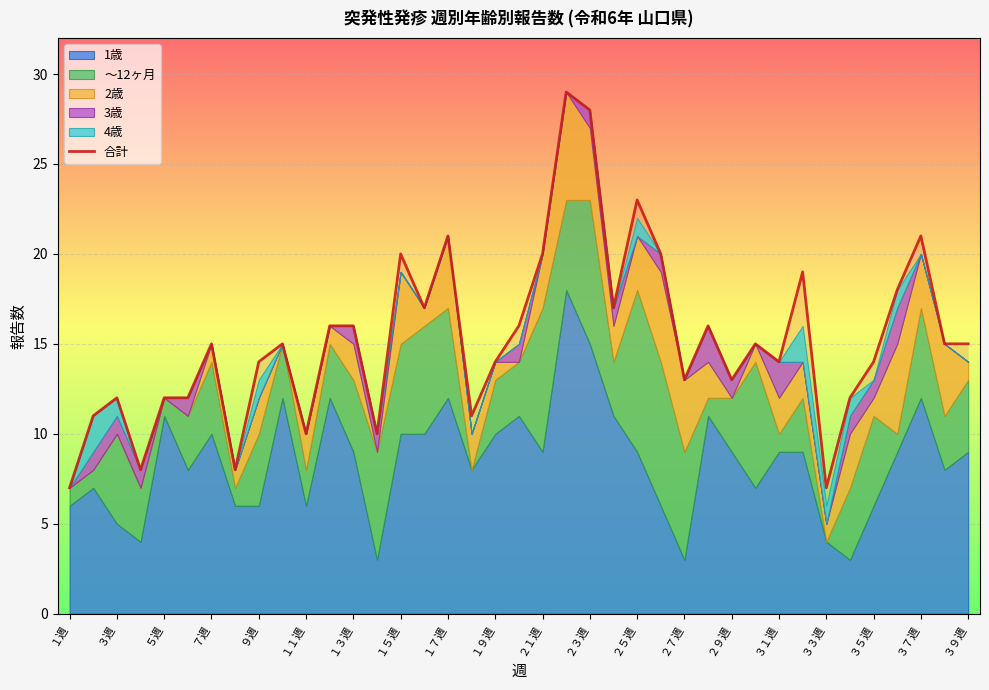

How many data points are above 15?

16